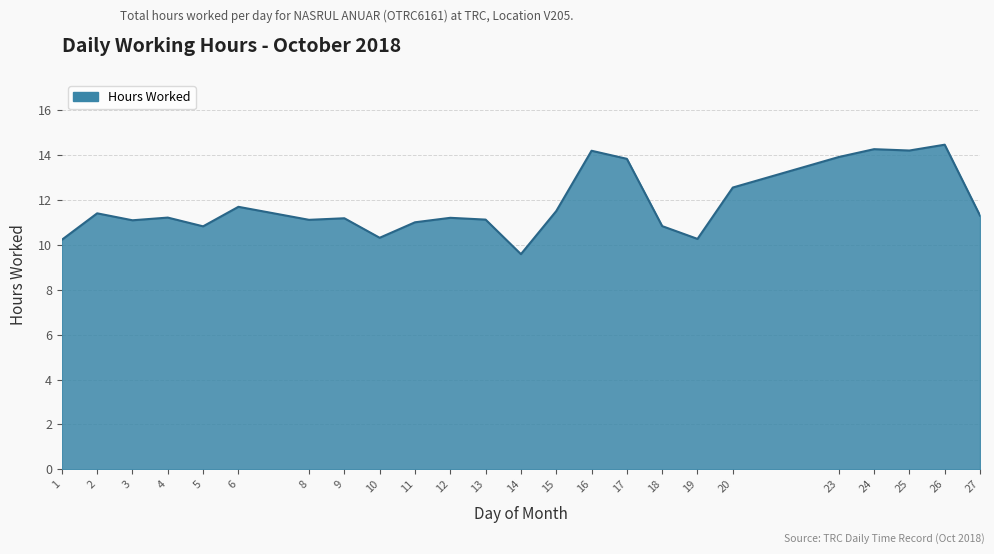

The chart shows a value of 3.0 at 17. True or false?

False